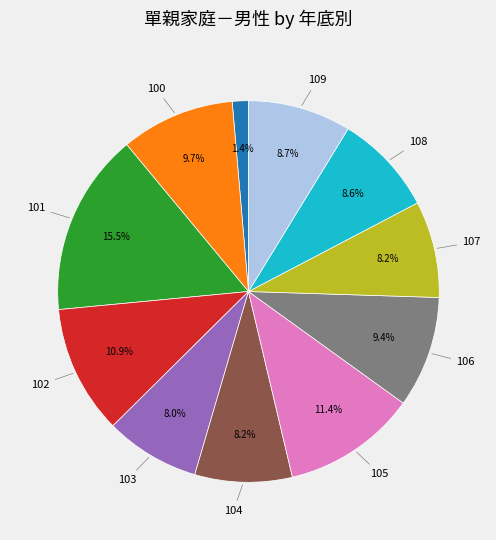

To the nearest percent, what is the difference between the largest and smallest slice percentages?

14%